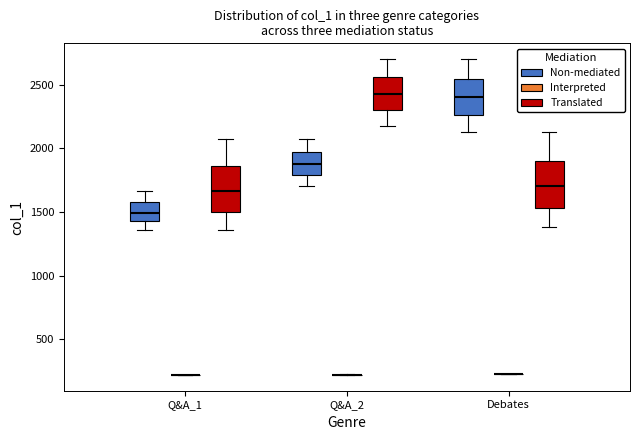

Reading left to right, read every box against the y-axis: the position of its median line, the range the box covers, and the ends of its whiskers. The values are not printed on the chart, so give them approximately, as read against the axis.

Q&A_1 (Non-mediated): median 1500, box 1450 to 1600, whiskers 1350 to 1650
Q&A_1 (Interpreted): box collapsed to a line at 200, whiskers 200 to 200
Q&A_1 (Translated): median 1650, box 1500 to 1850, whiskers 1350 to 2100
Q&A_2 (Non-mediated): median 1900, box 1800 to 2000, whiskers 1700 to 2100
Q&A_2 (Interpreted): box collapsed to a line at 200, whiskers 200 to 200
Q&A_2 (Translated): median 2450, box 2300 to 2550, whiskers 2200 to 2700
Debates (Non-mediated): median 2400, box 2250 to 2550, whiskers 2150 to 2700
Debates (Interpreted): box collapsed to a line at 200, whiskers 200 to 200
Debates (Translated): median 1700, box 1550 to 1900, whiskers 1400 to 2150